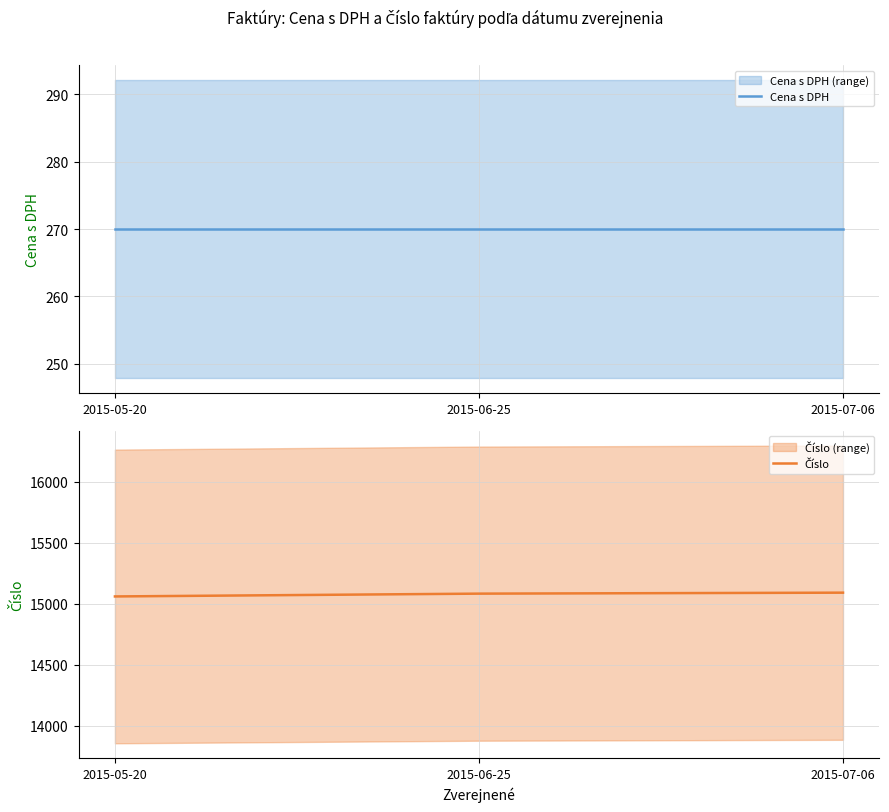

At which category is the sum across all series the highest?

2015-07-06